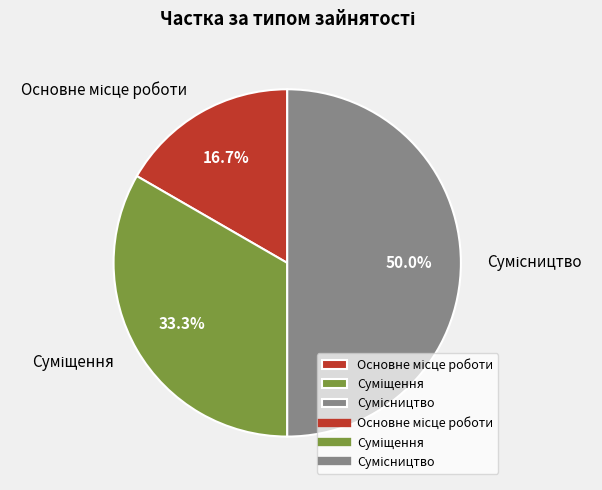

Between Сумісництво and Суміщення, which is larger?

Сумісництво